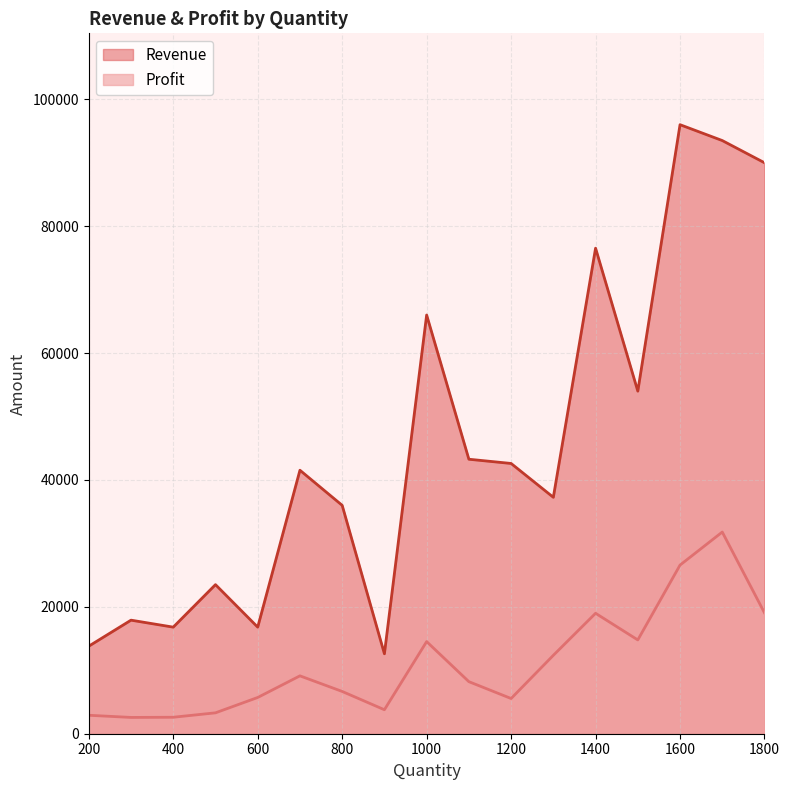

Which series has the largest range (max minus min)?

Revenue